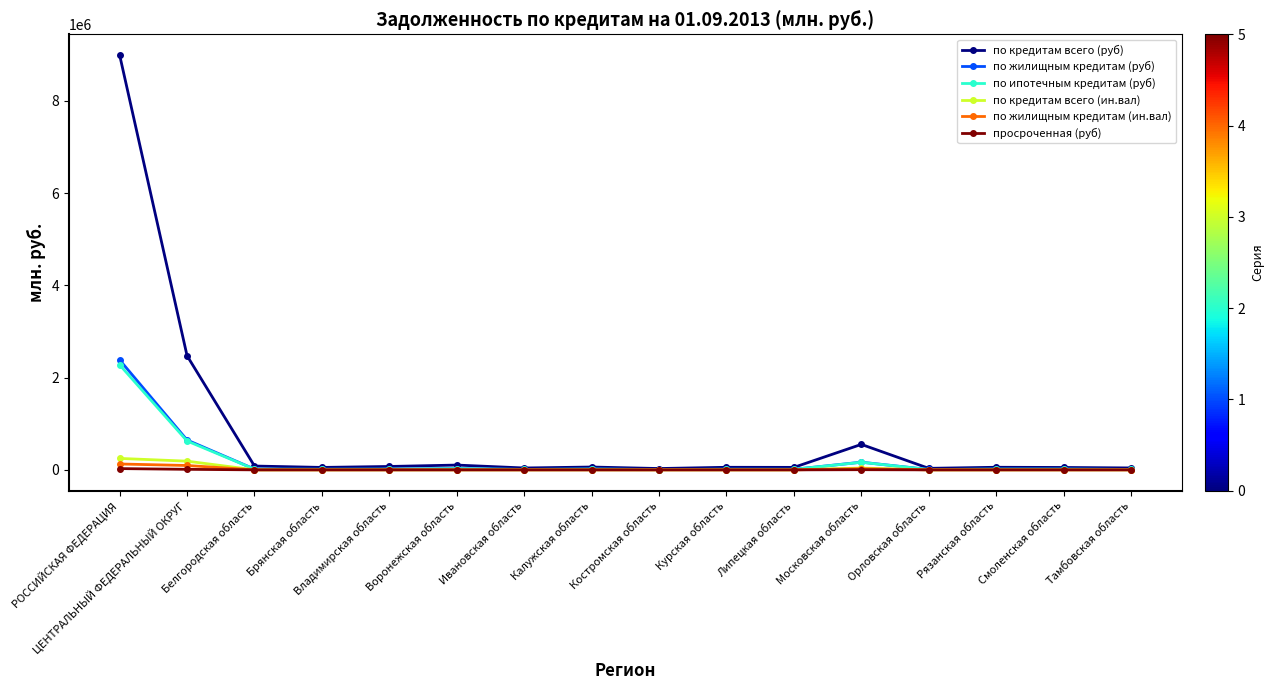

What is the difference between the maximum and minimum values in the по кредитам всего (руб) series?

8965369